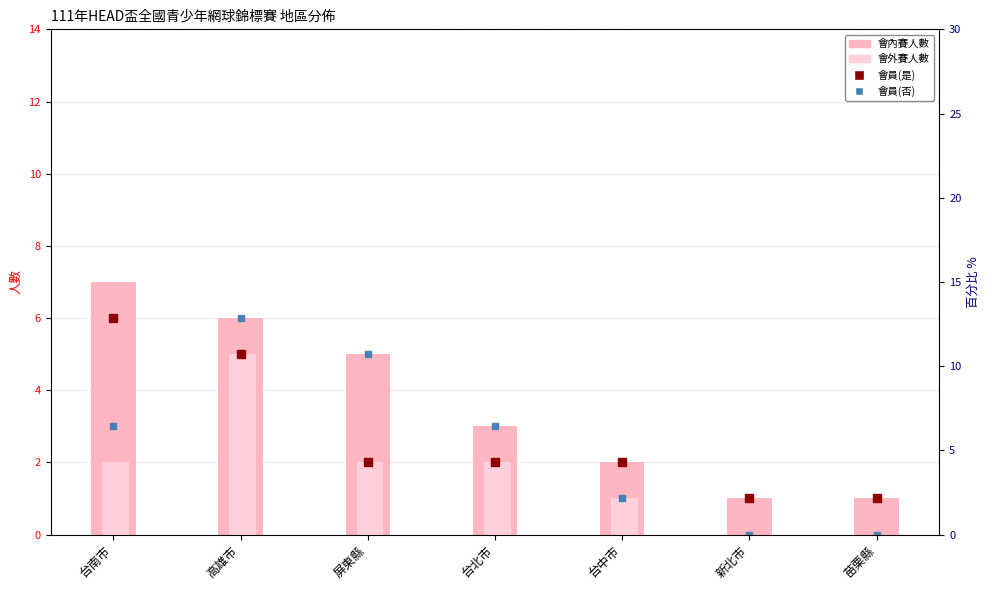

What is the difference between the maximum and second lowest values in the 會內賽人數 series?

6